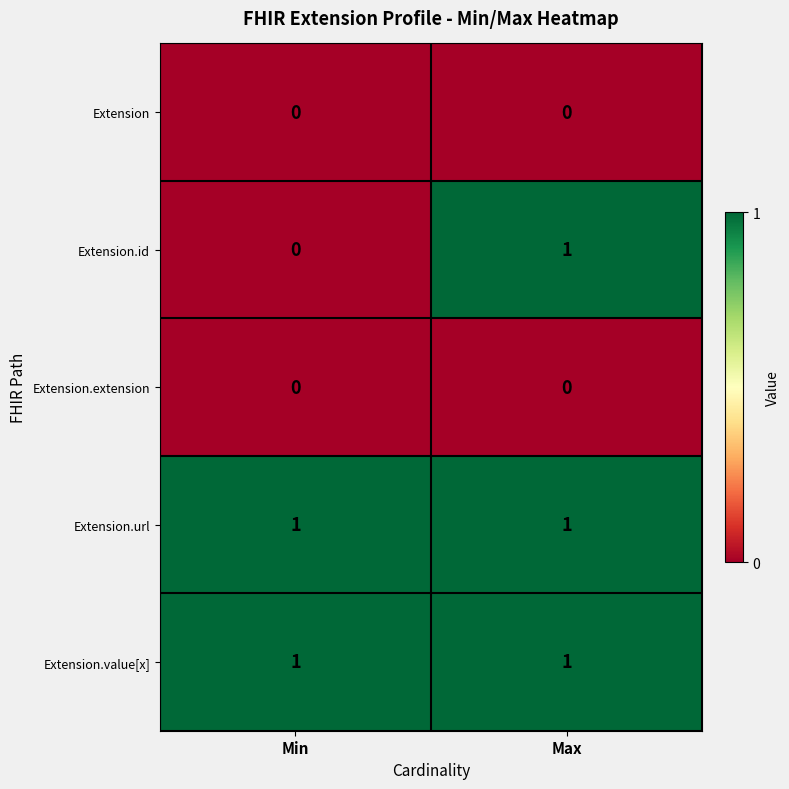

Rank the categories by Extension.id value from lowest to highest.

Min, Max